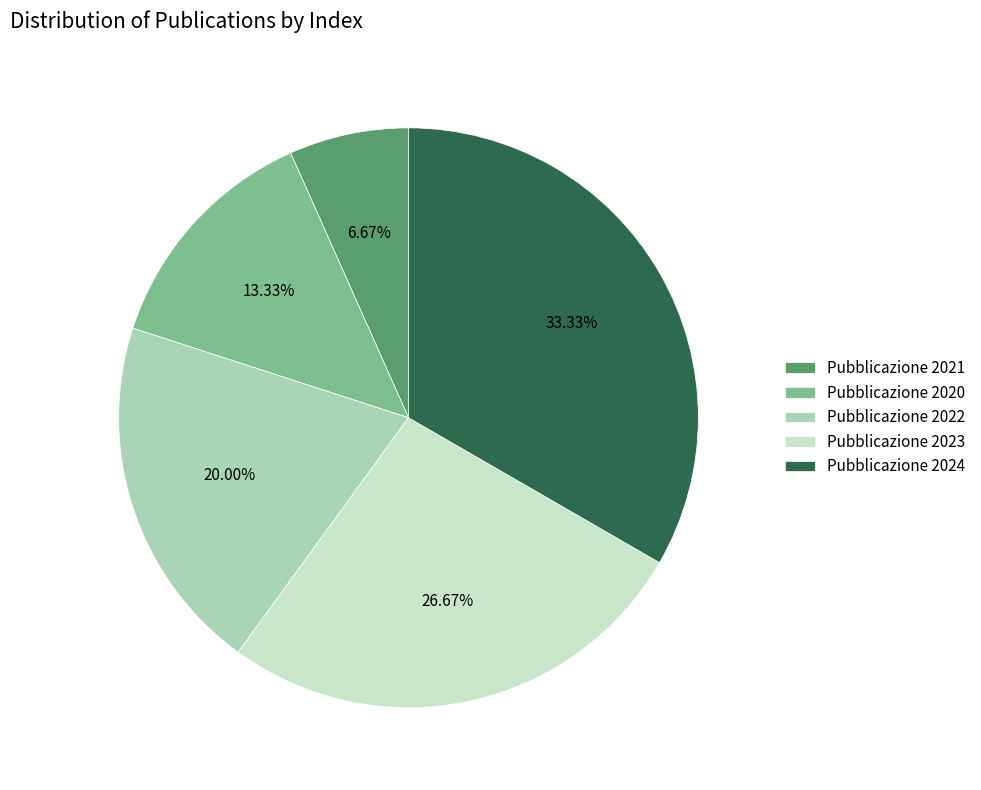

How many segments does this pie chart have?

5